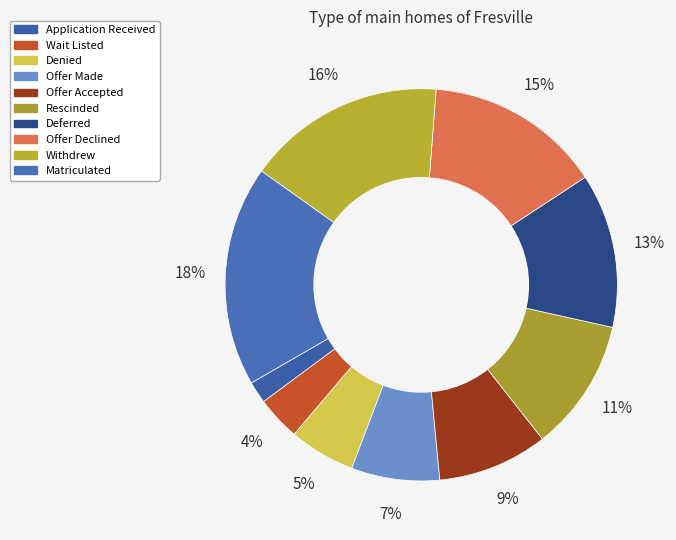

Rank the categories by value from lowest to highest.

Application Received, Wait Listed, Denied, Offer Made, Offer Accepted, Rescinded, Deferred, Offer Declined, Withdrew, Matriculated